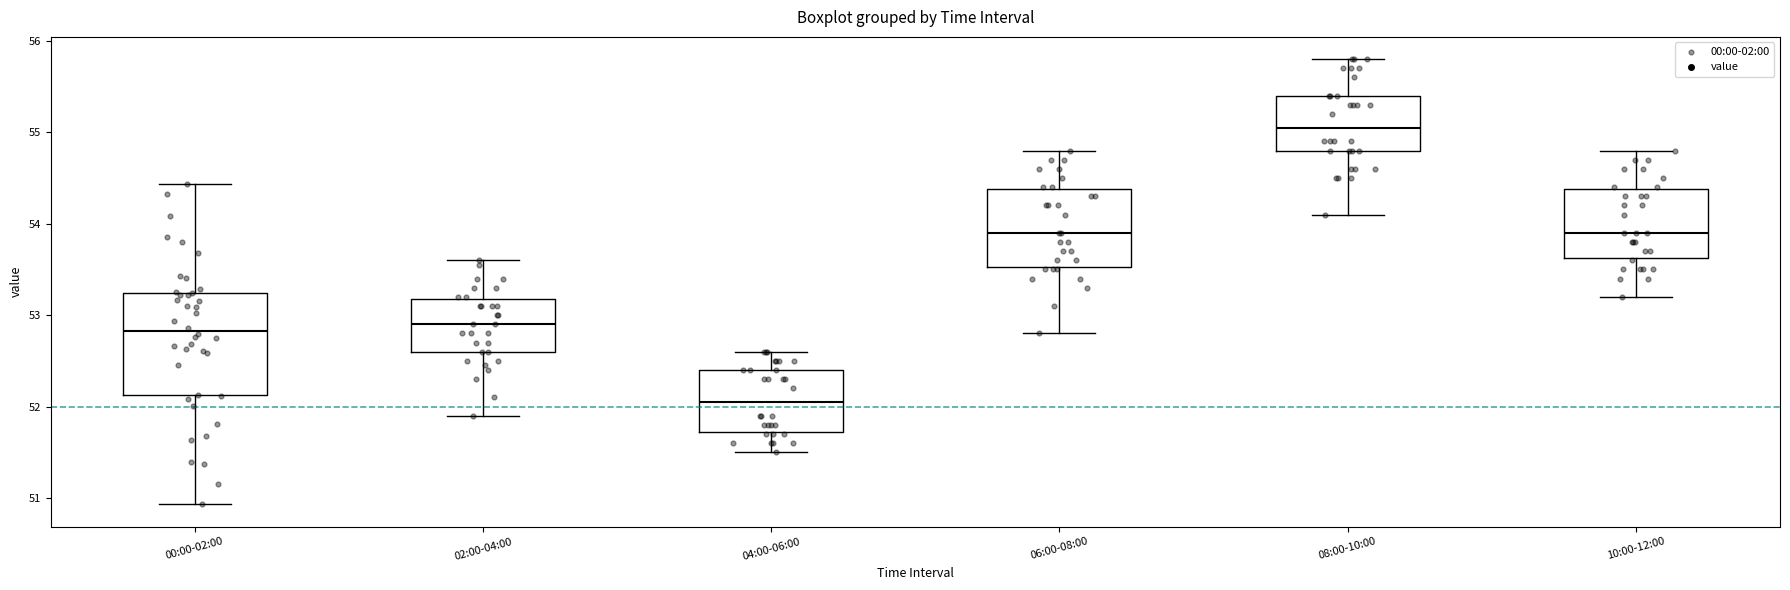

Reading left to right, read every box against the y-axis: the position of its median line, the range the box covers, and the ends of its whiskers. The values are not printed on the chart, so give them approximately, as read against the axis.

00:00-02:00: median 52.8, box 52.1 to 53.2, whiskers 50.9 to 54.4
02:00-04:00: median 52.9, box 52.6 to 53.2, whiskers 51.9 to 53.6
04:00-06:00: median 52.1, box 51.7 to 52.4, whiskers 51.5 to 52.6
06:00-08:00: median 53.9, box 53.5 to 54.4, whiskers 52.8 to 54.8
08:00-10:00: median 55.1, box 54.8 to 55.4, whiskers 54.1 to 55.8
10:00-12:00: median 53.9, box 53.6 to 54.4, whiskers 53.2 to 54.8